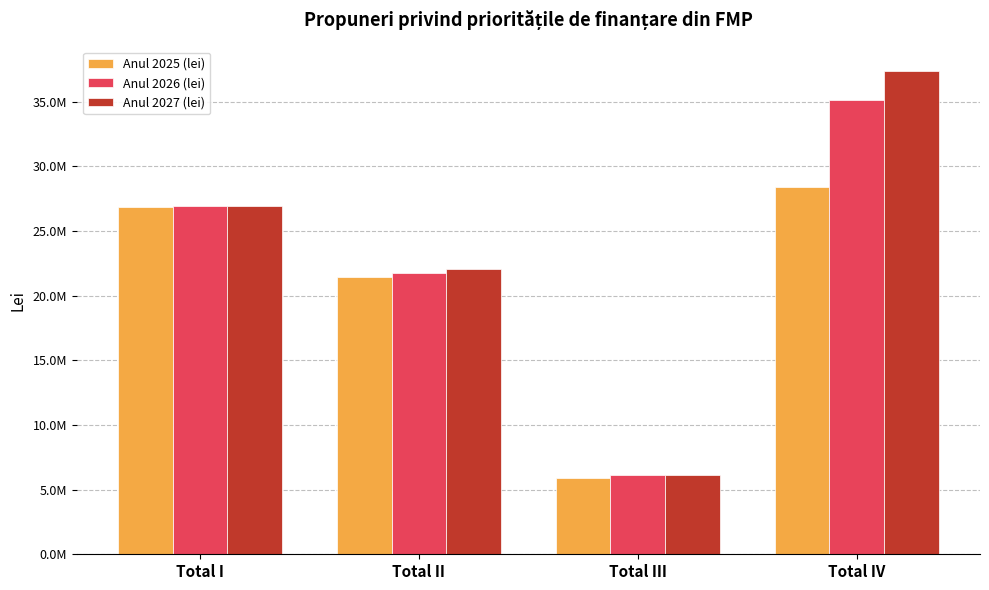

What are all the series names shown in the legend?

Anul 2025 (lei), Anul 2026 (lei), Anul 2027 (lei)